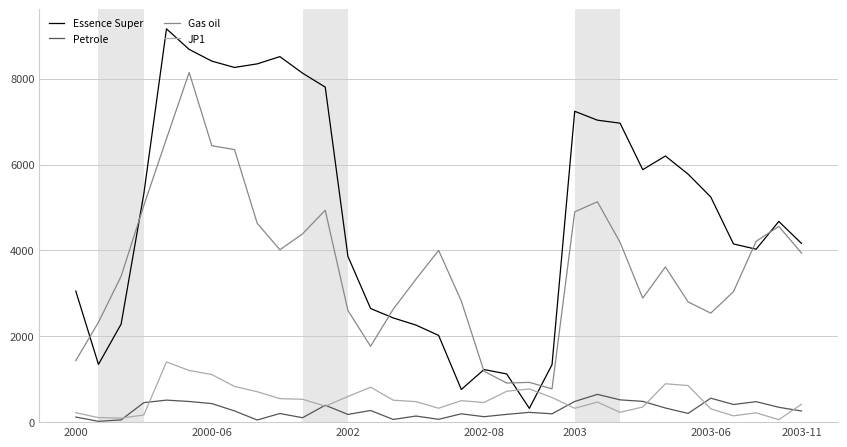

Which series has the largest total across all categories?

Essence Super